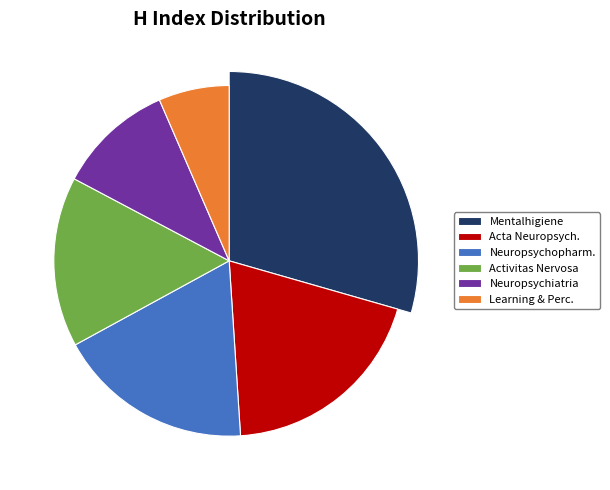

Count the number of slices in the pie.

6